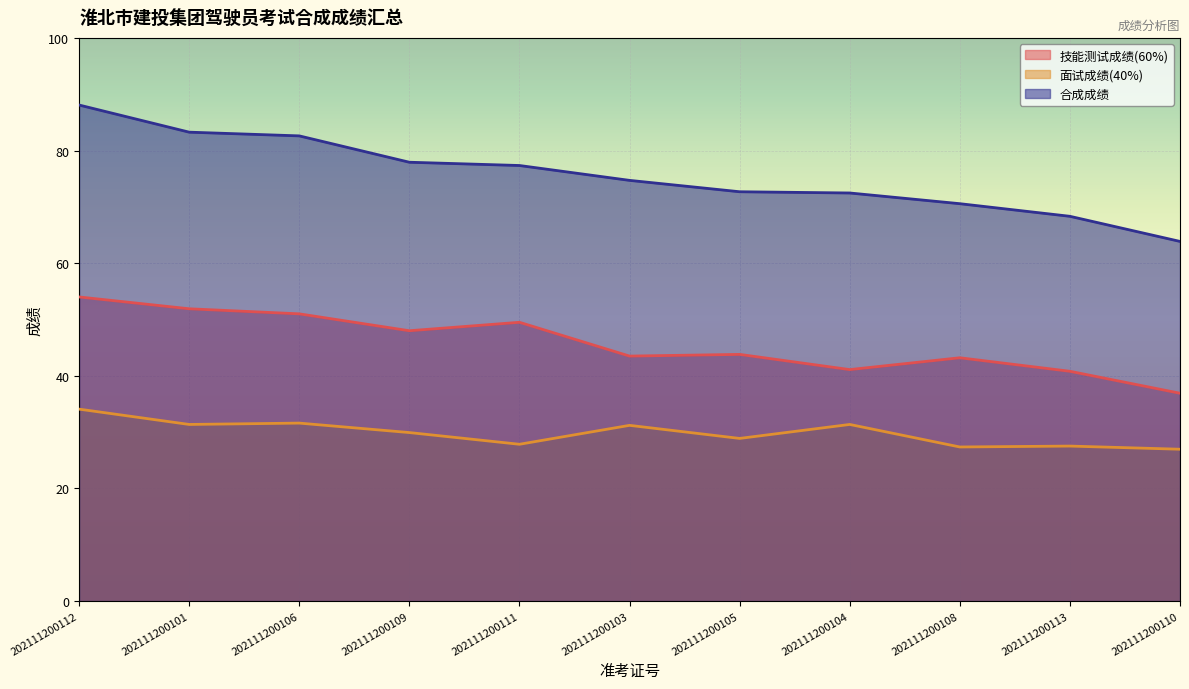

How many lines are shown in the chart?

3